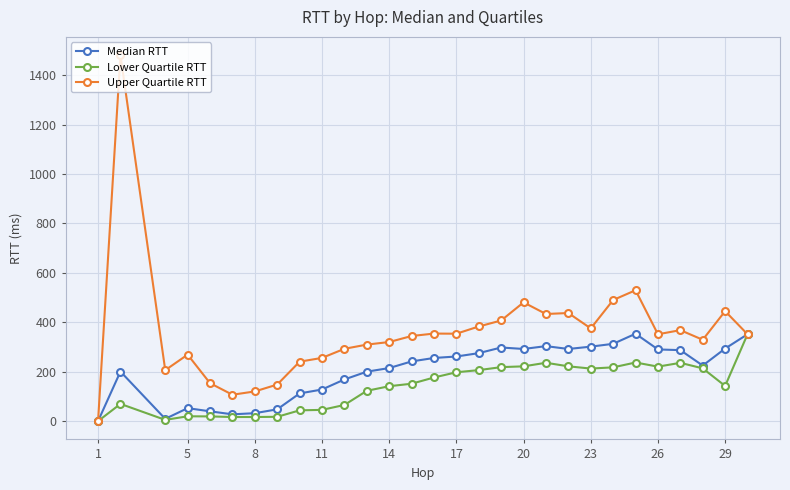

In Lower Quartile RTT, how many points are lower than both neighbors (excluding endpoints)?

5